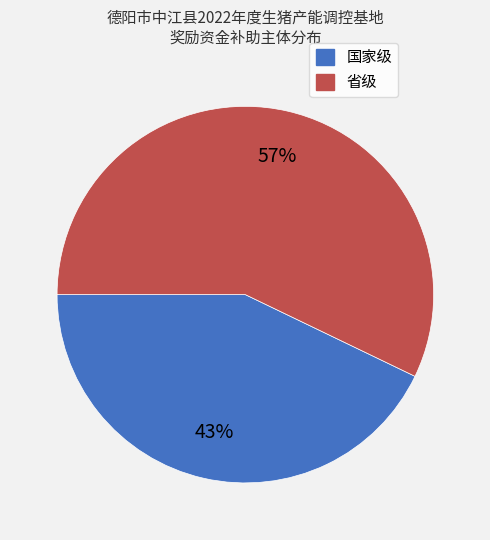

What percentage is the 国家级 slice, to the nearest percent?

43%